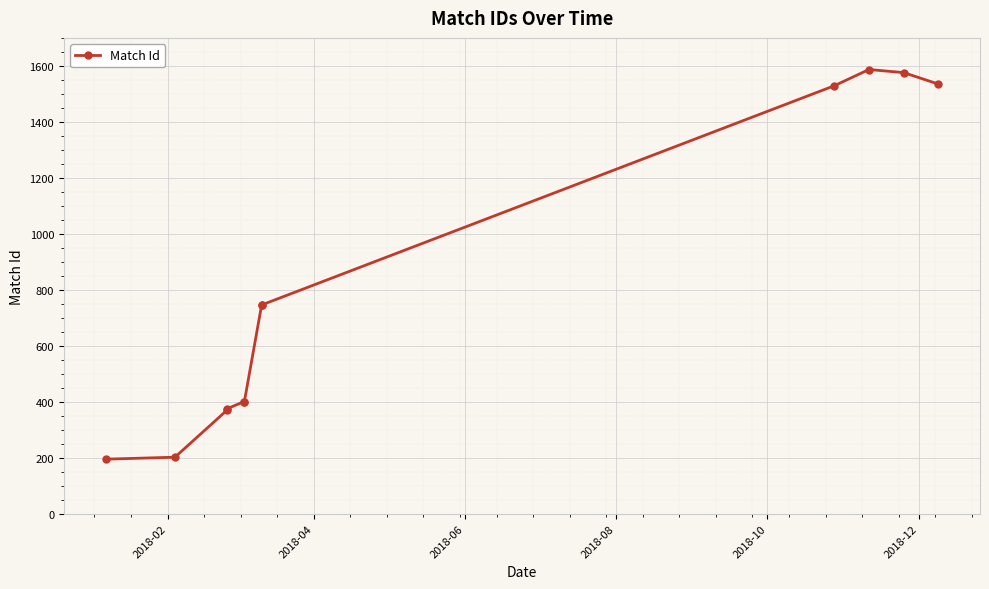

What is the maximum value shown in the chart?

1587